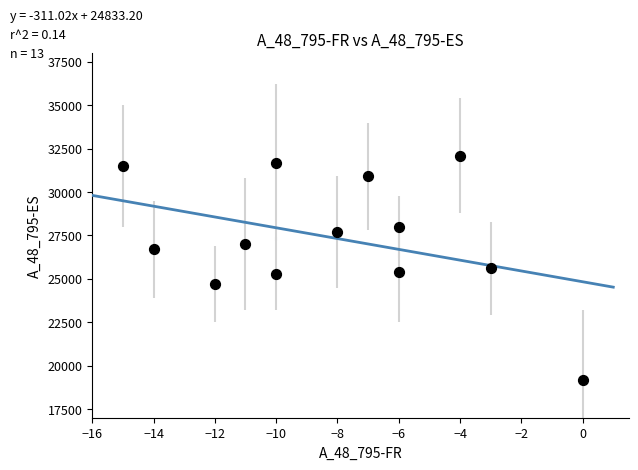

What is the range of X values (max minus min)?

15